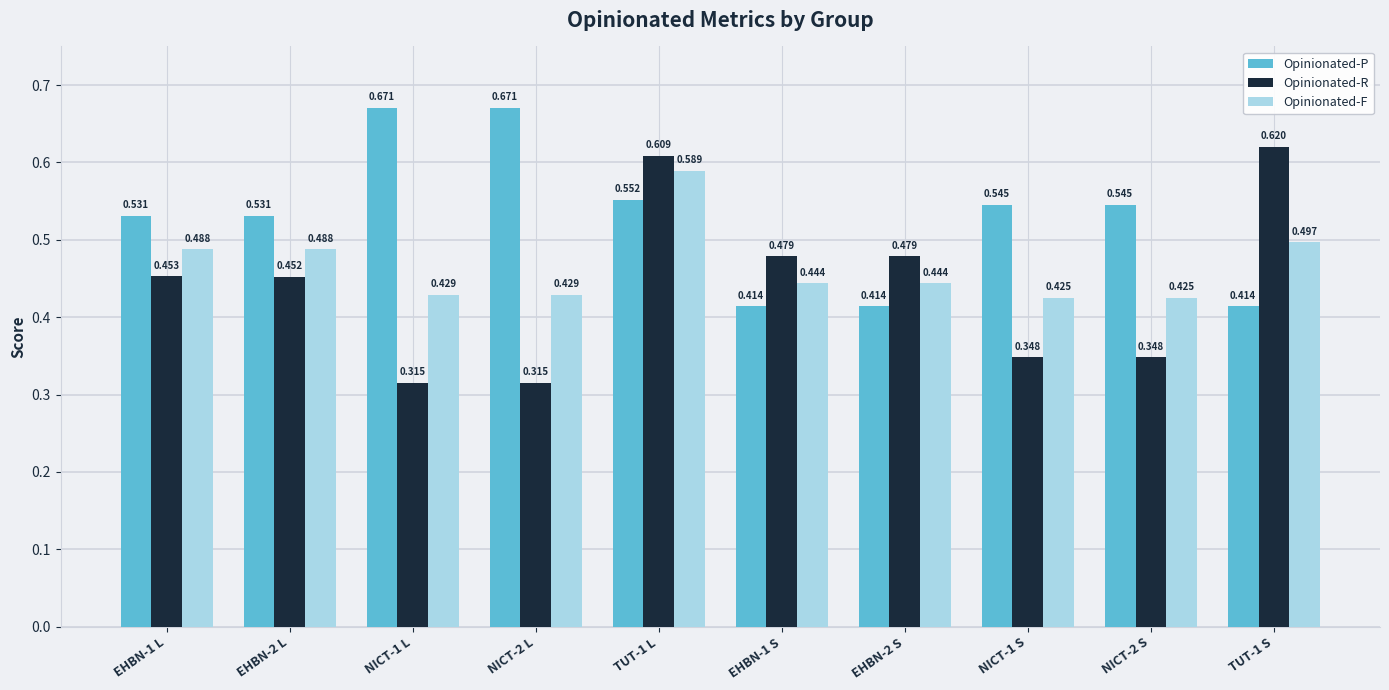

Does the chart contain any negative values?

No